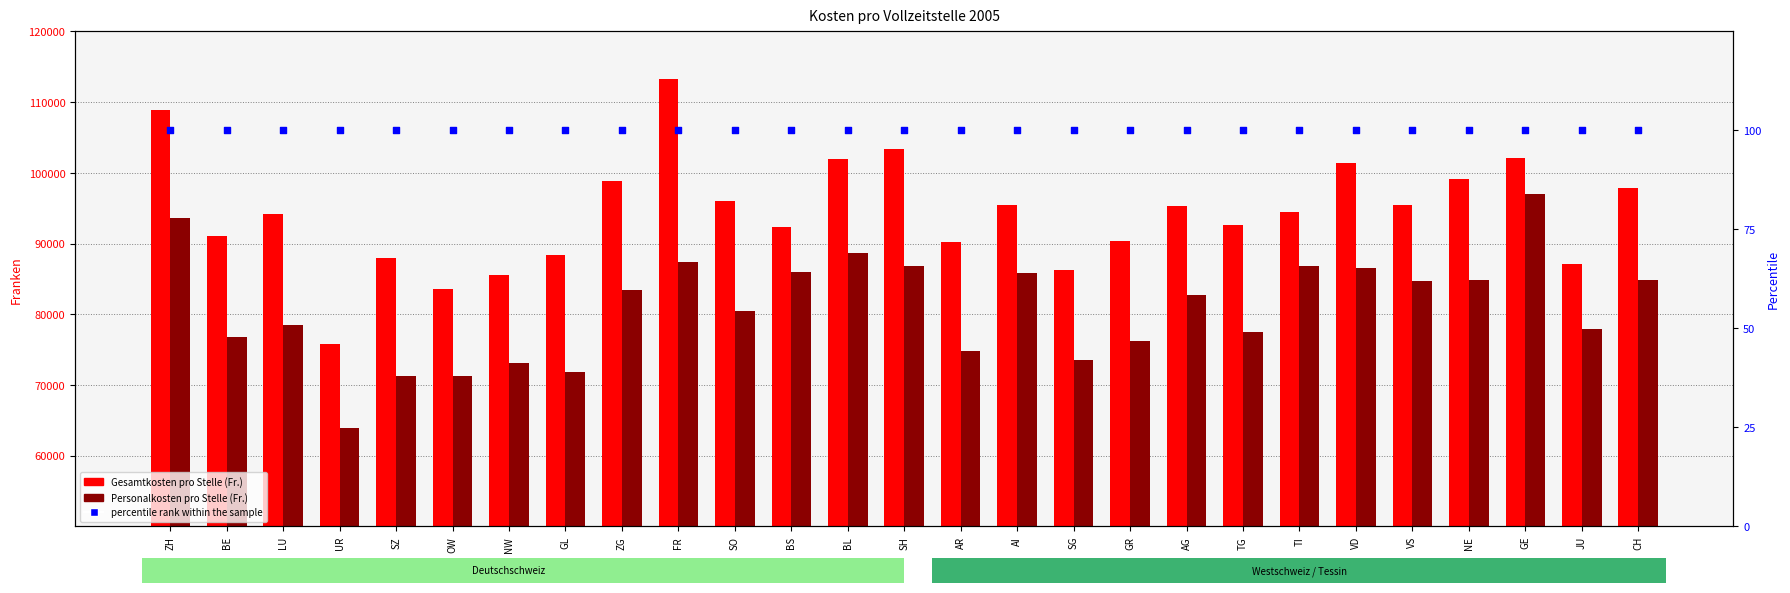

Which series reaches the maximum Y coordinate?

Gesamtkosten pro Stelle (Fr.)